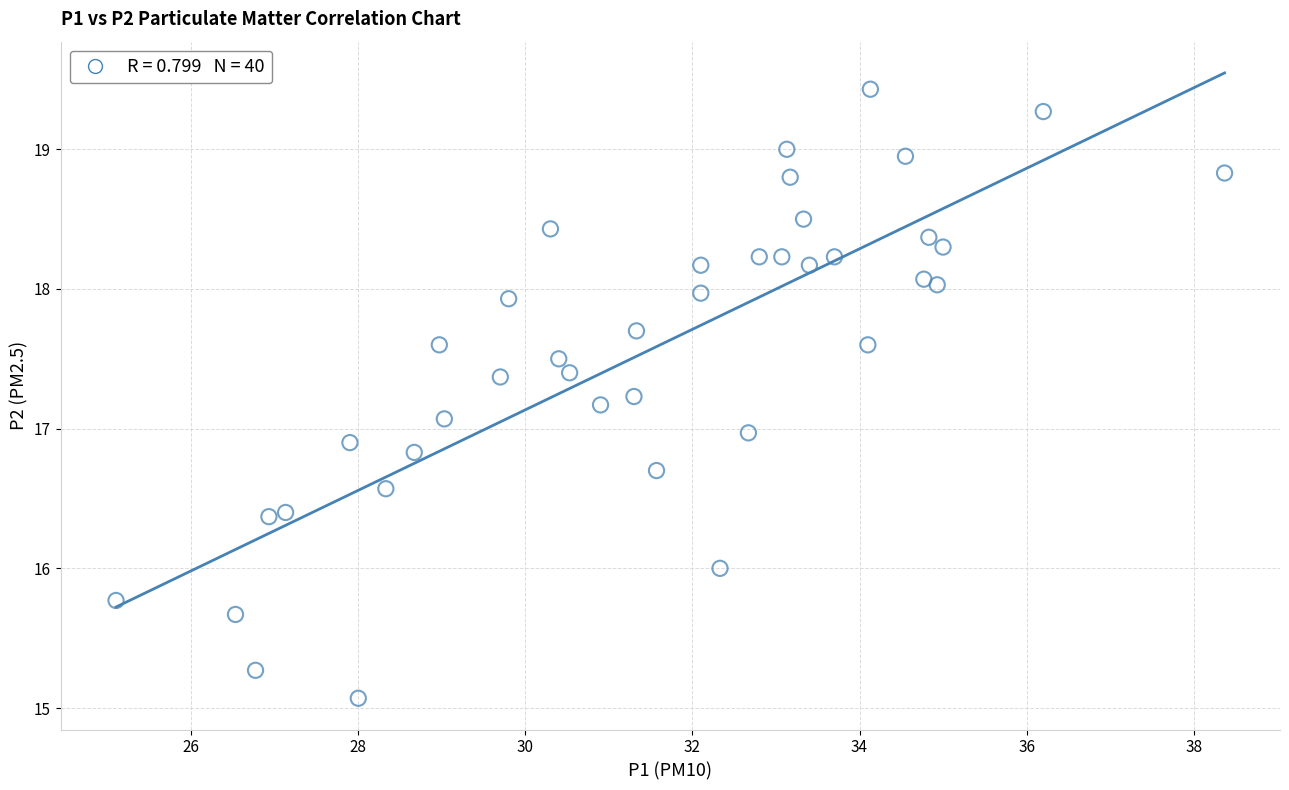

What is the range of Y values (max minus min)?

4.4